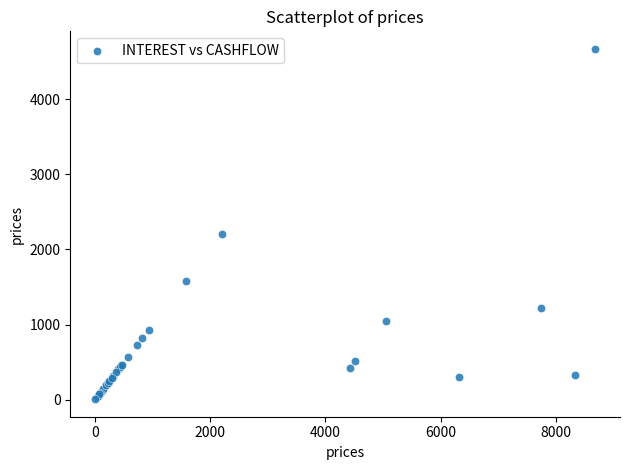

What Y value in the scatter plot is closest to 2339?

2208.5